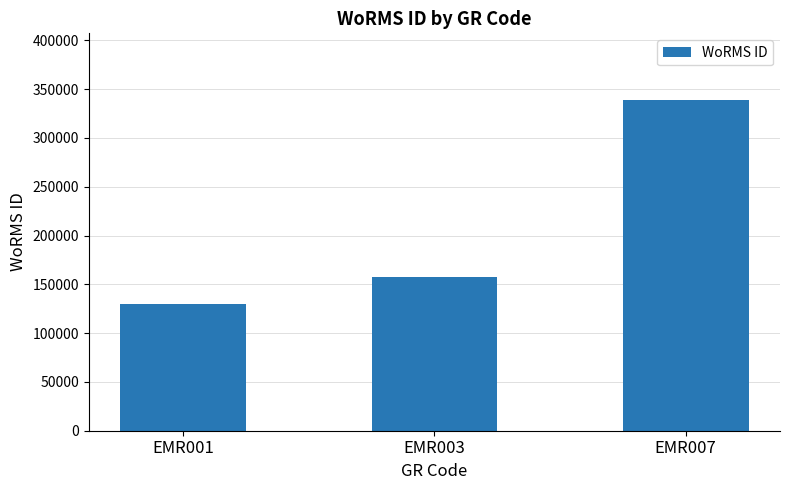

What is the value of the 1st bar from the left?

129840